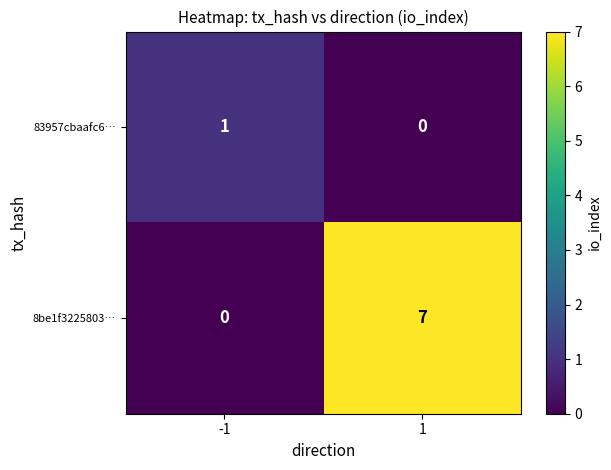

At which category is the sum across all series the highest?

1